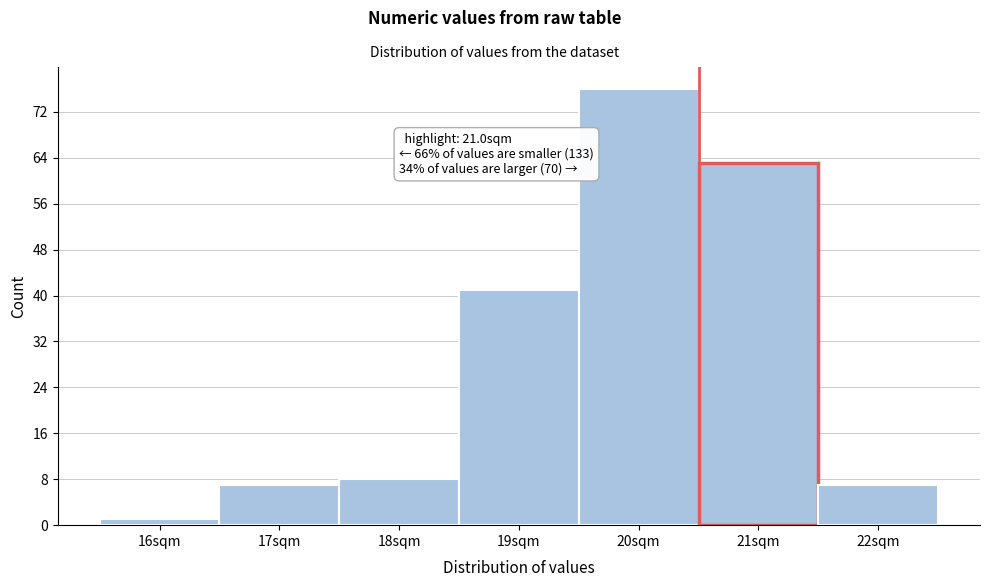

Reading left to right, transcribe all the data shown in this chart.

1	7	8	41	76	63	7